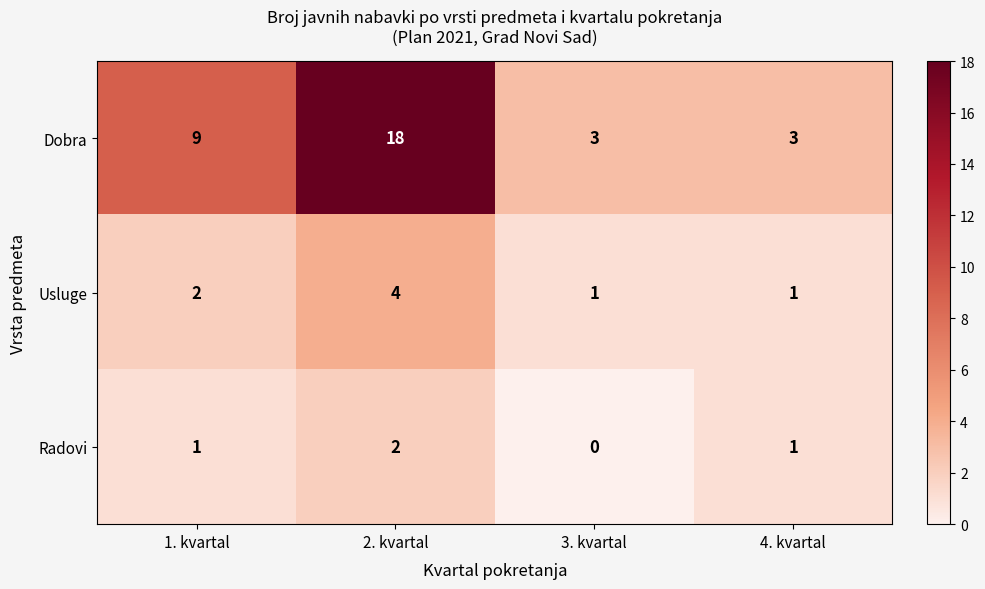

Is the value of Dobra at 4. kvartal greater than the value of Usluge at 4. kvartal?

Yes